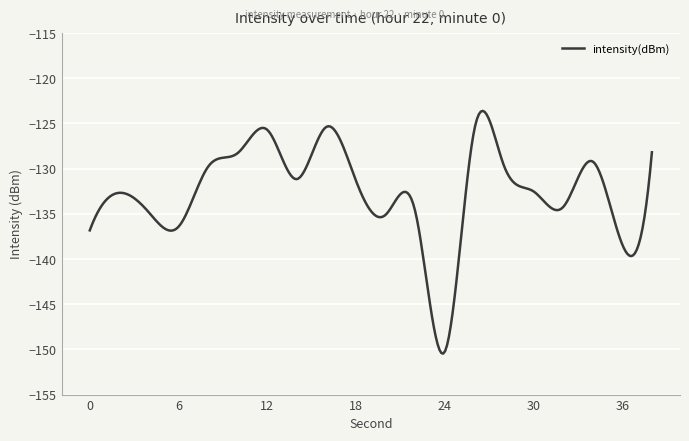

True or false: there are more than 1 points higher than both neighbors.

True